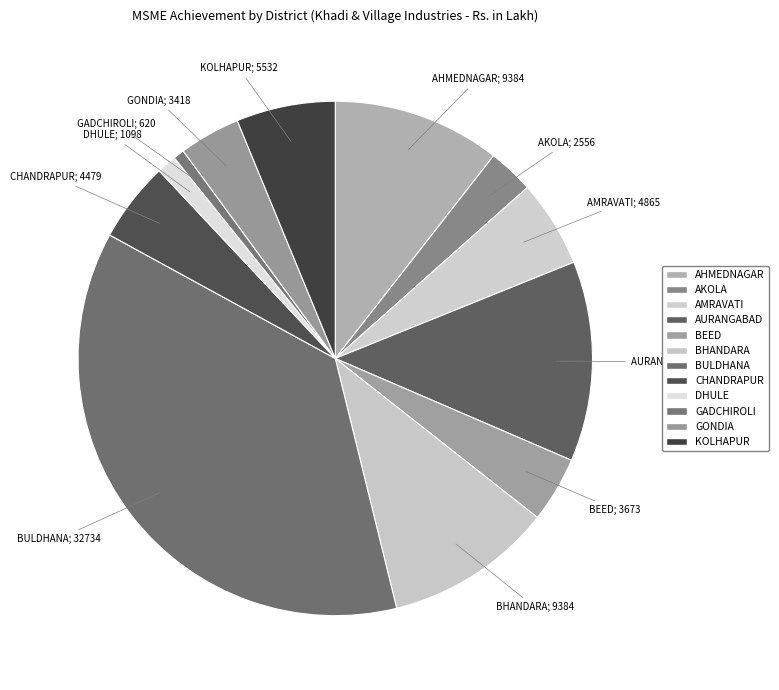

Count the number of slices in the pie.

12